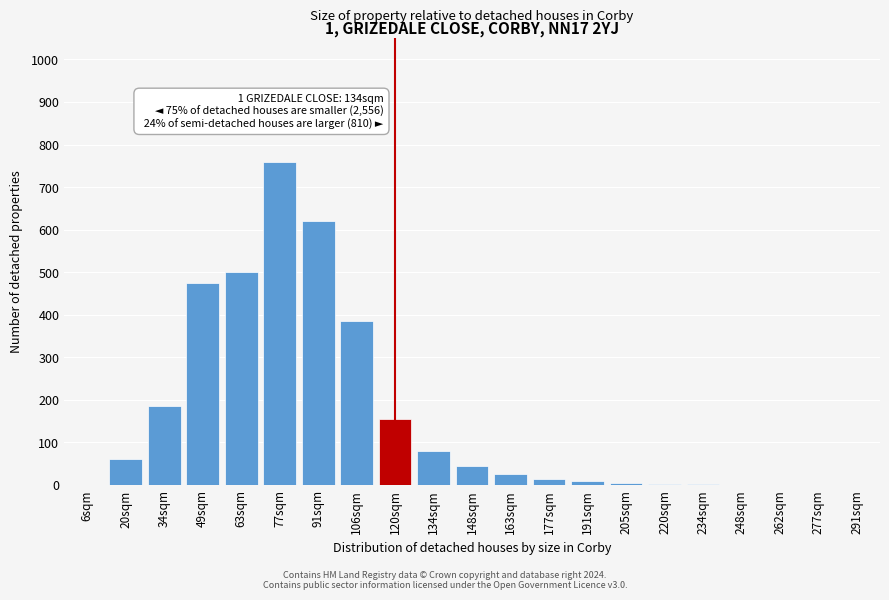

What is the maximum value shown in the chart?

760